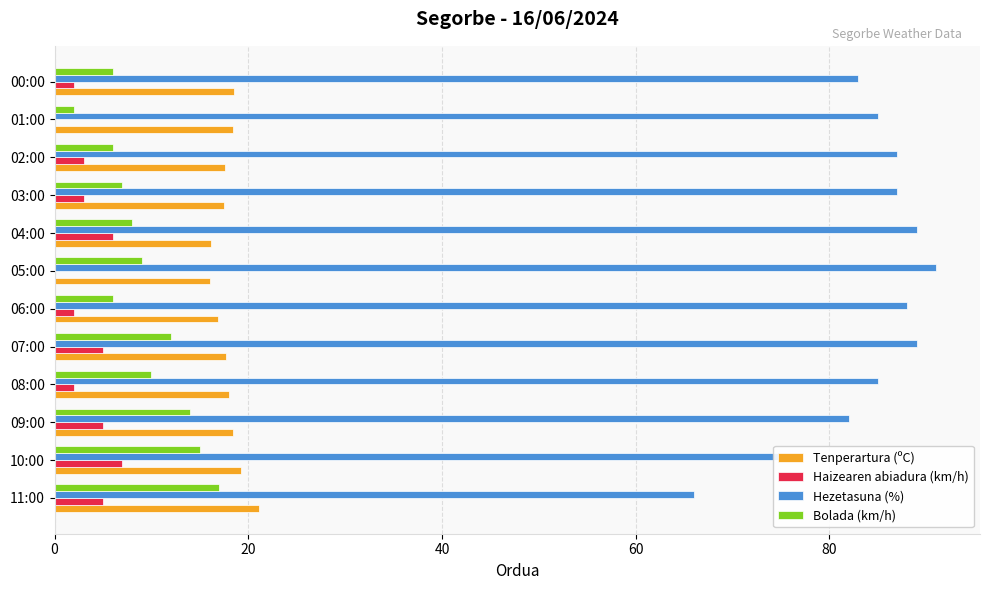

Where is Bolada (km/h) nearest to the value 9?

05:00